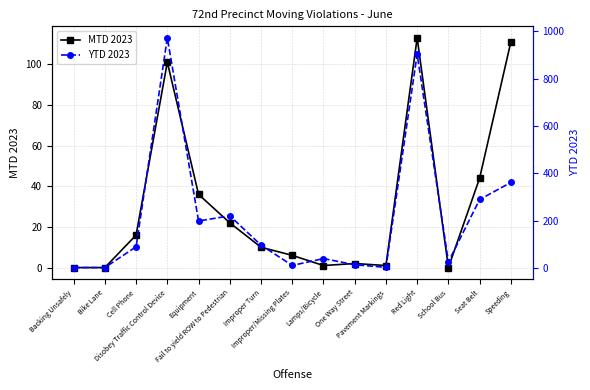

At how many categories does at least one series exceed 146?

6